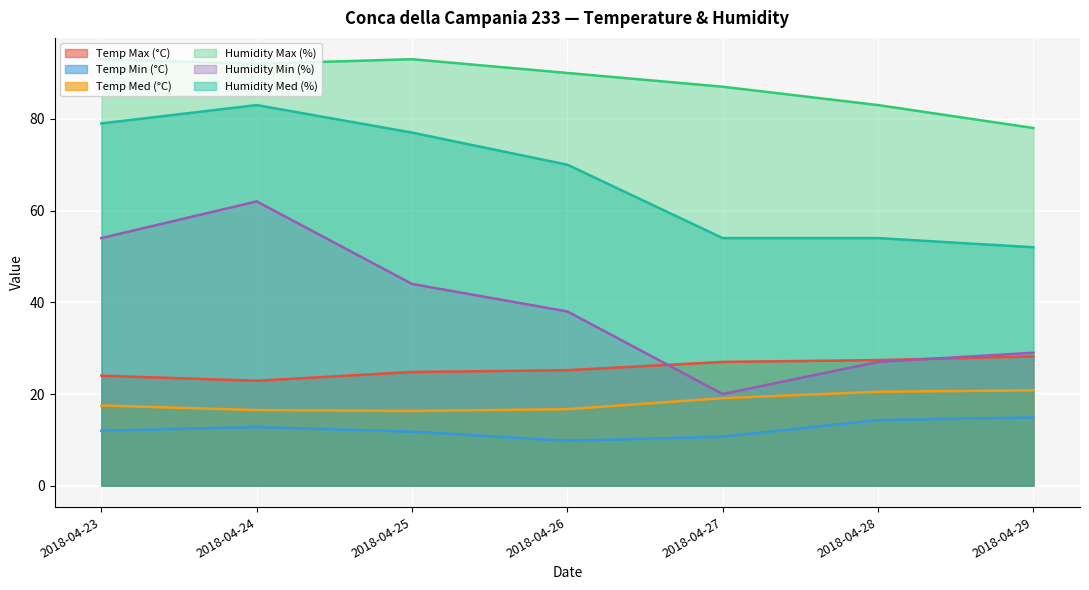

What is the lowest value of the Humidity Max (%) series?

78.0